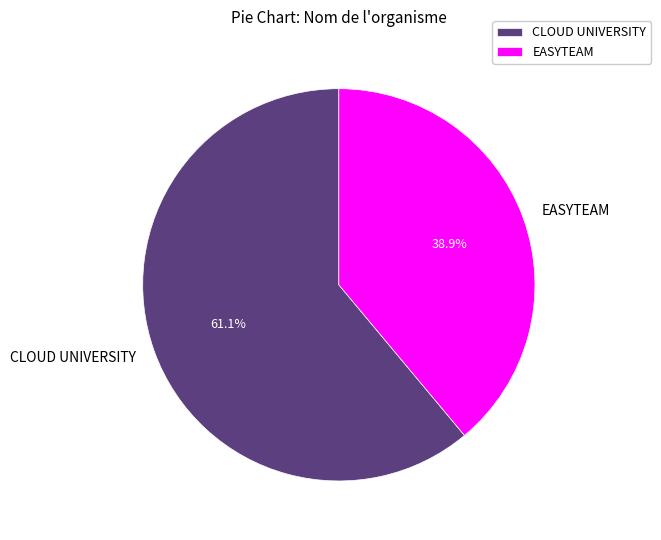

To the nearest percent, what is the difference between the largest and smallest slice percentages?

22%